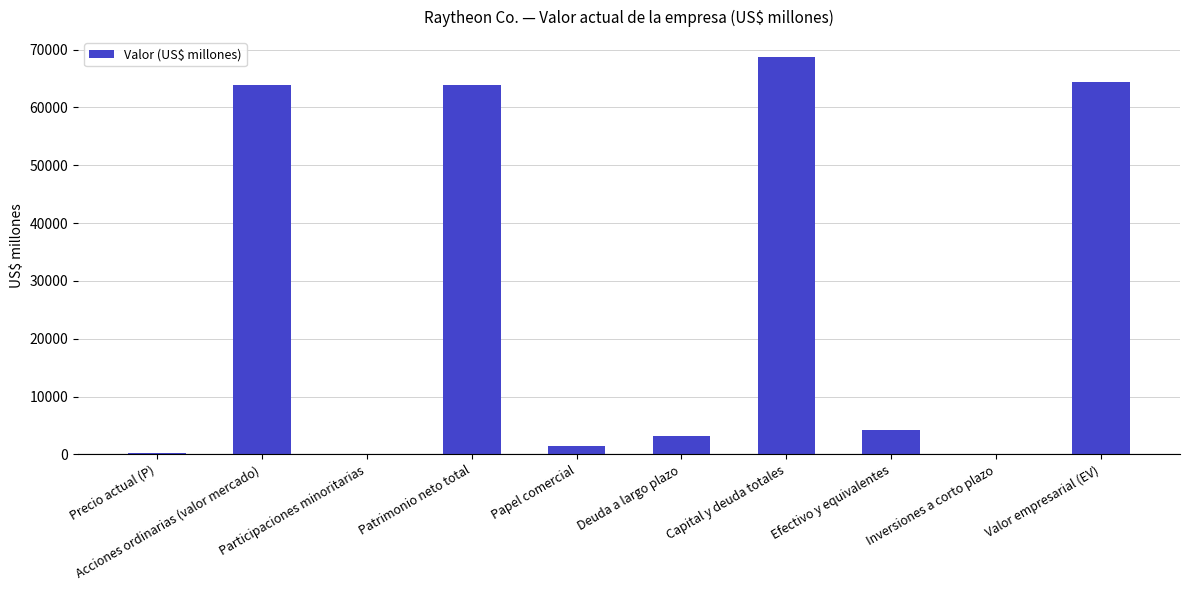

What is the greatest value displayed?

68735.0